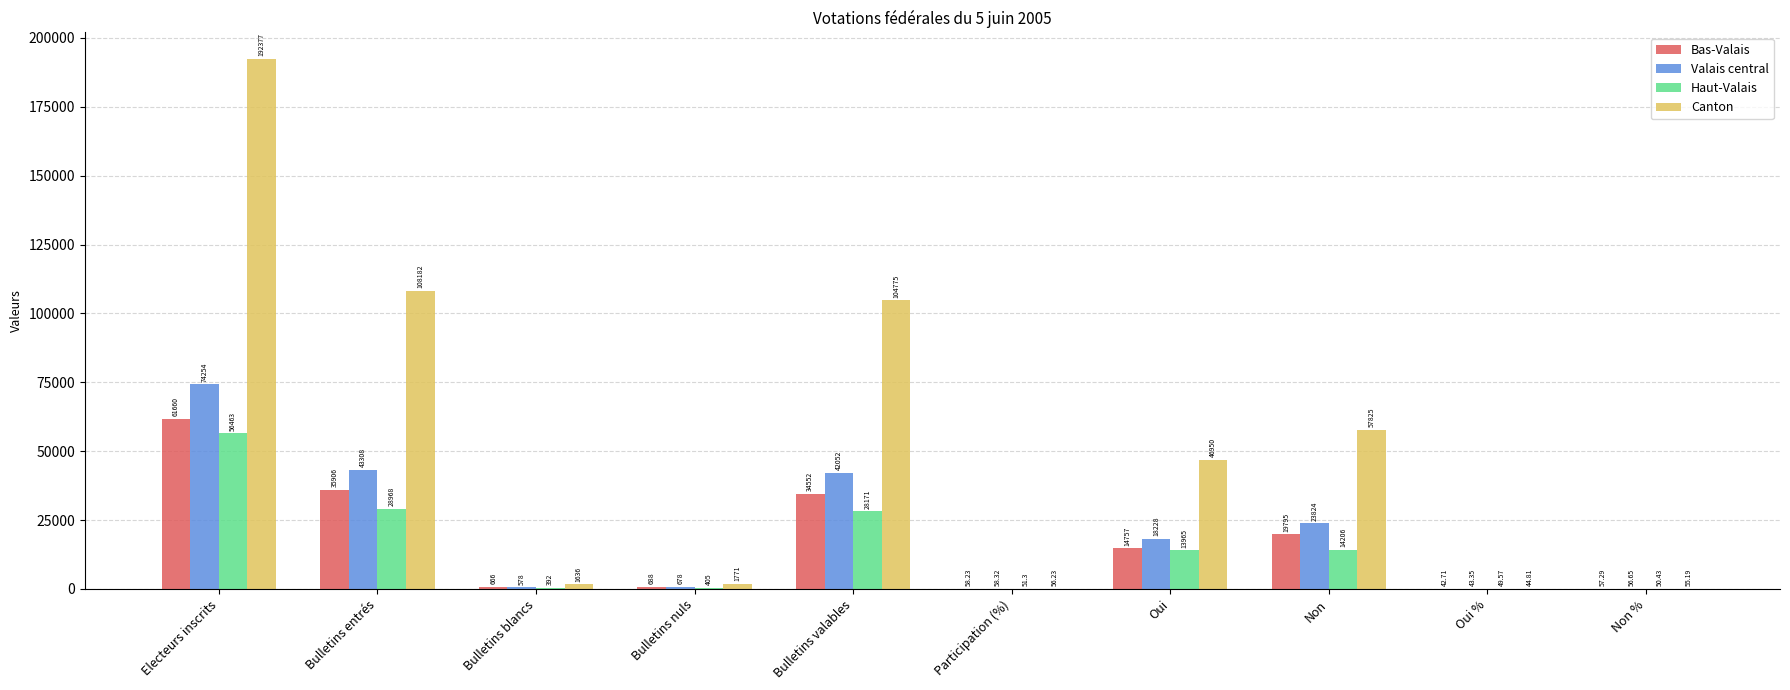

What is the total value across all series at Non %?

219.6